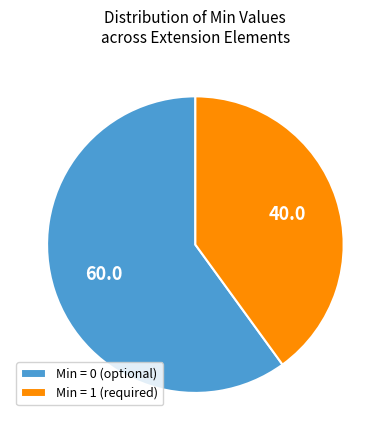

How many segments does this pie chart have?

2